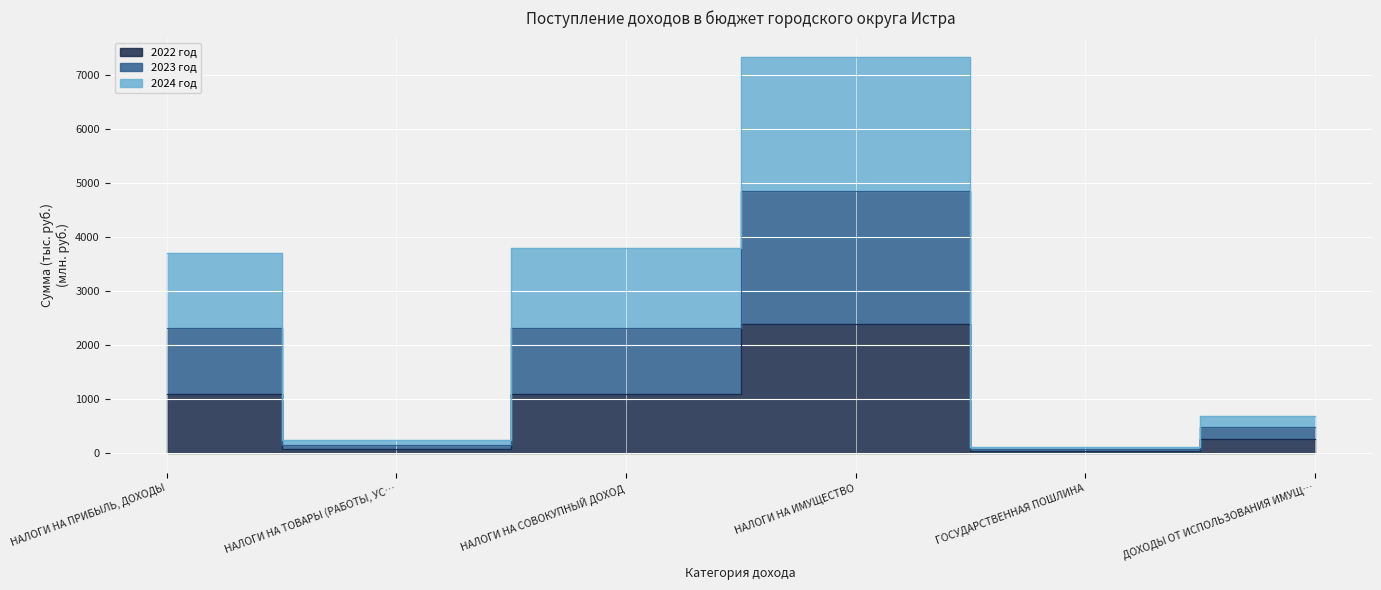

Is it true that 2022 год equals 81.6 at НАЛОГИ НА ТОВАРЫ (РАБОТЫ, УС…?

True